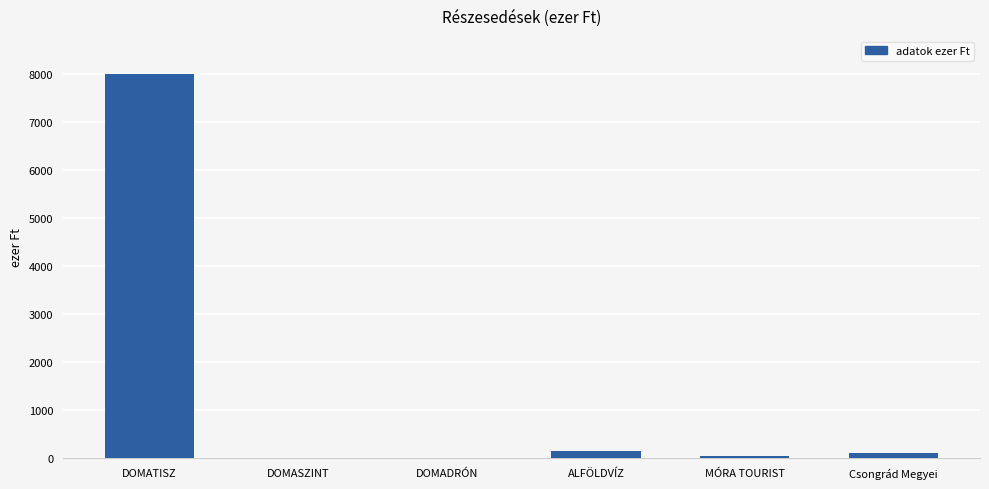

Between MÓRA TOURIST and DOMATISZ, which is larger?

DOMATISZ